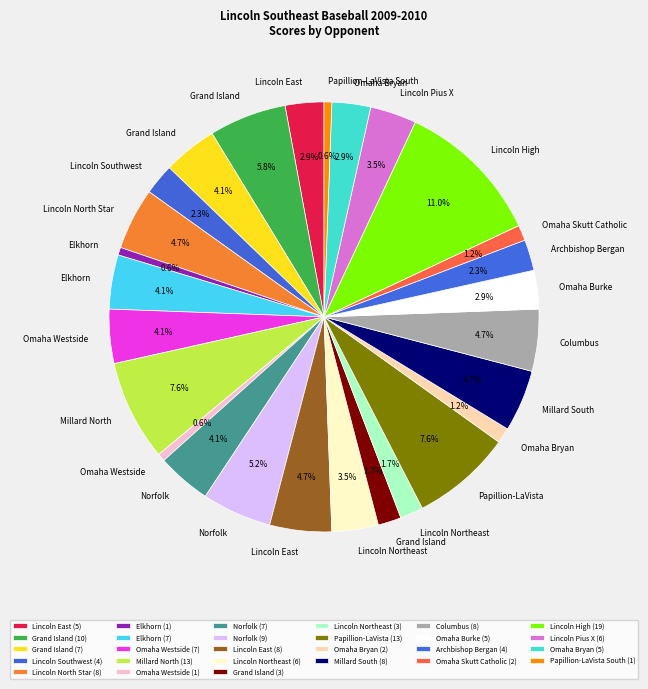

Count the number of slices in the pie.

27